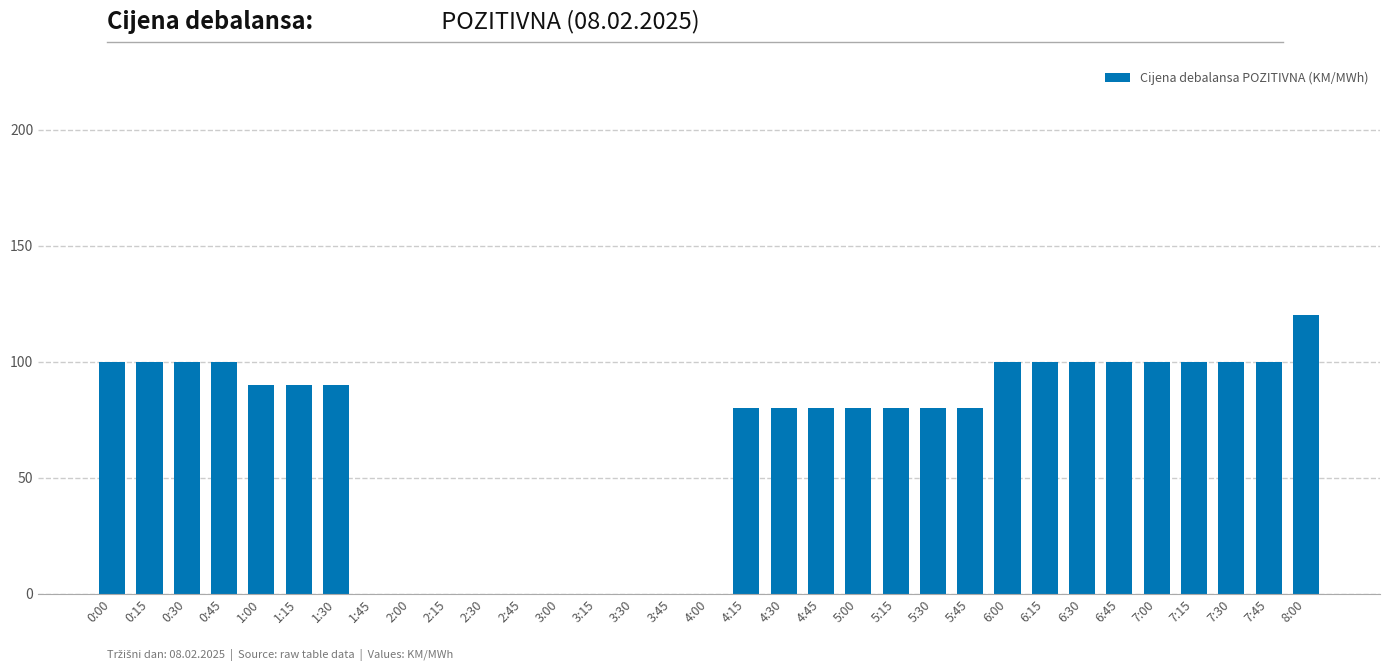

Count the number of data series in this chart.

1